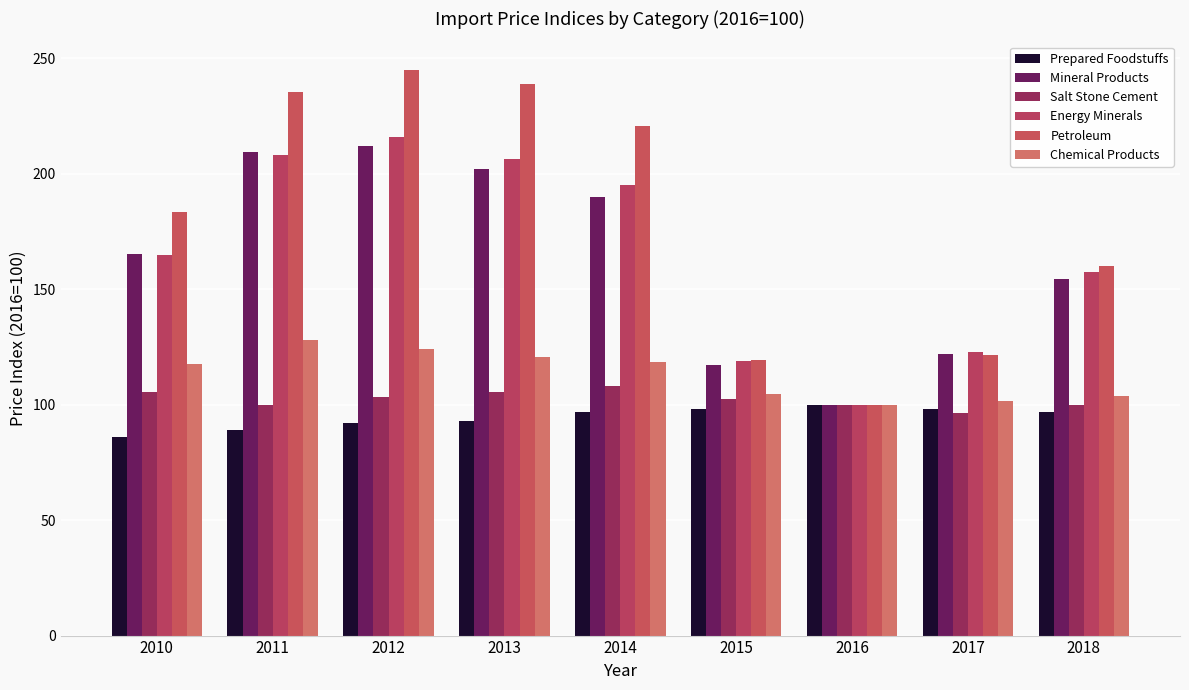

What is the difference between the maximum and minimum values in the Salt Stone Cement series?

11.9